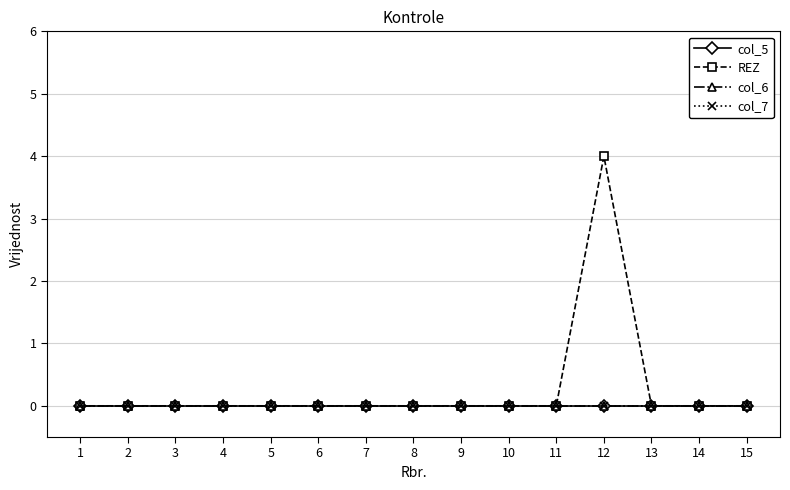

How many lines are shown in the chart?

4